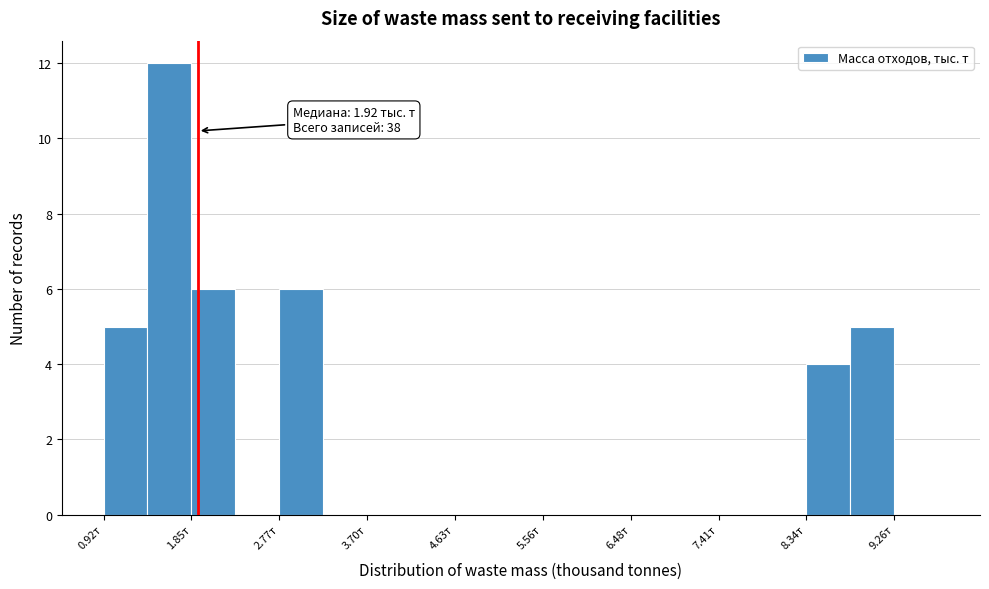

Over which range of the x-axis is the bar tallest?

1.4 to 1.8